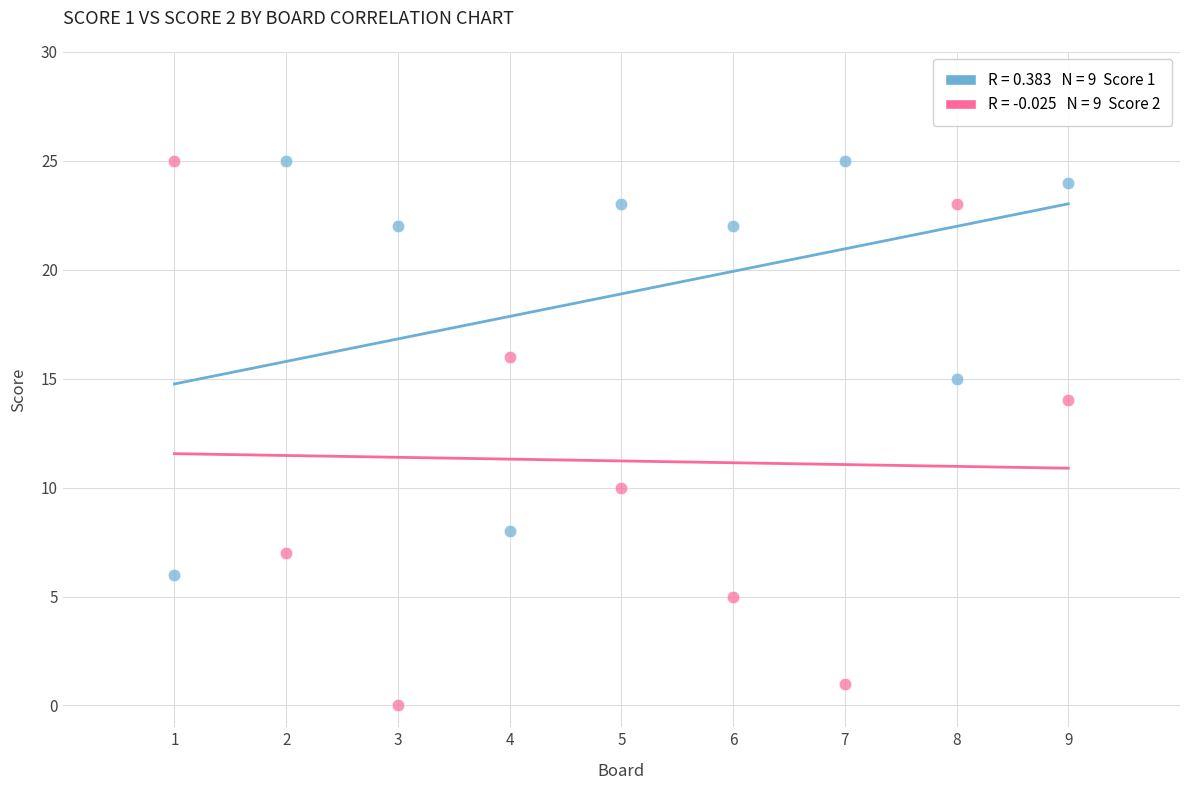

Across all data points, what is the range of X values (max minus min)?

8